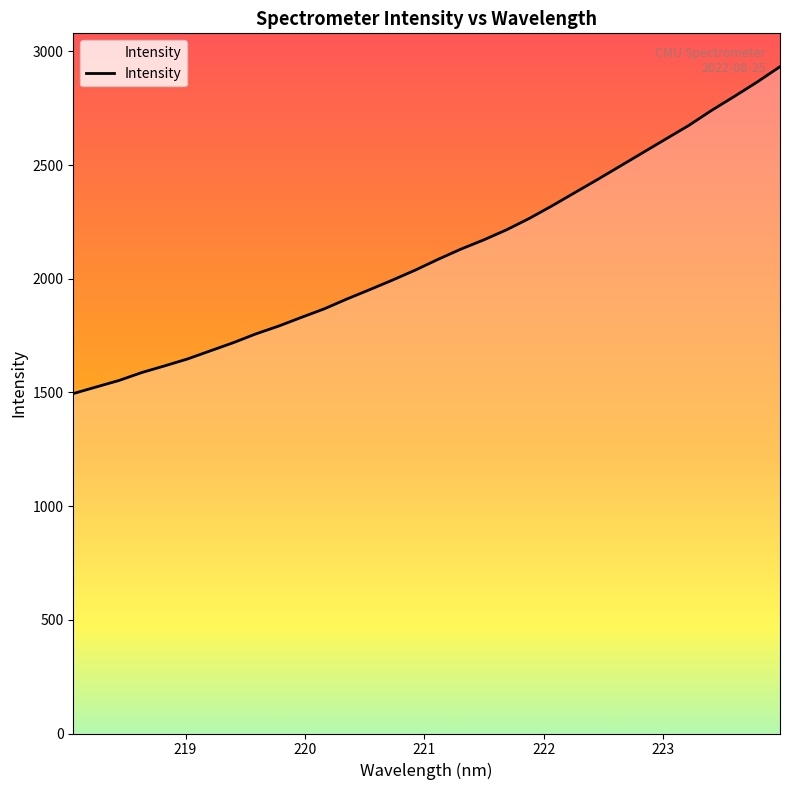

What is the minimum value shown in the chart?

1495.2